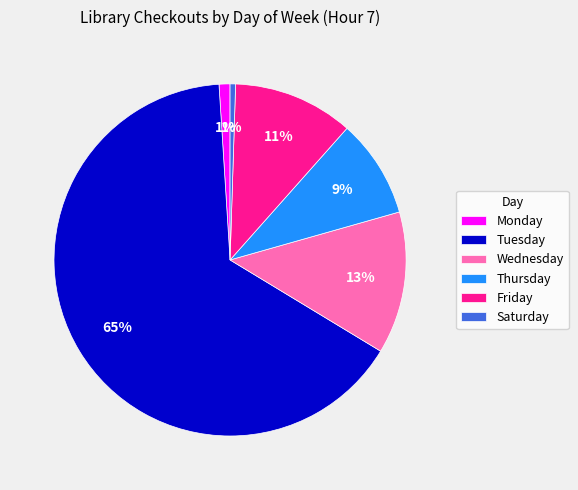

What is the ratio of the value at Wednesday to the value at Friday?

1.2